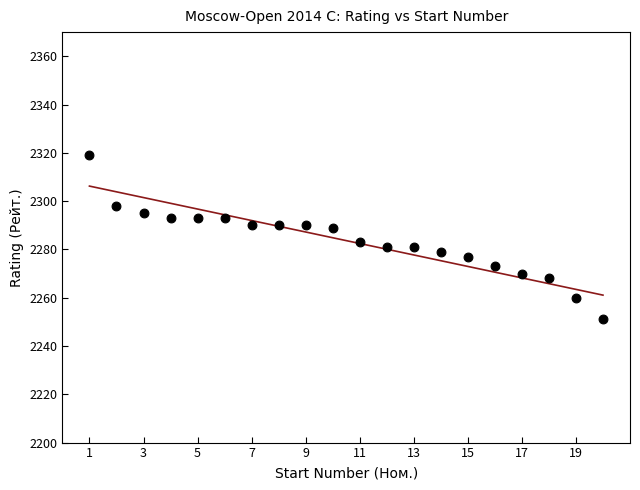

What Y value in the scatter plot is closest to 2285?

2283